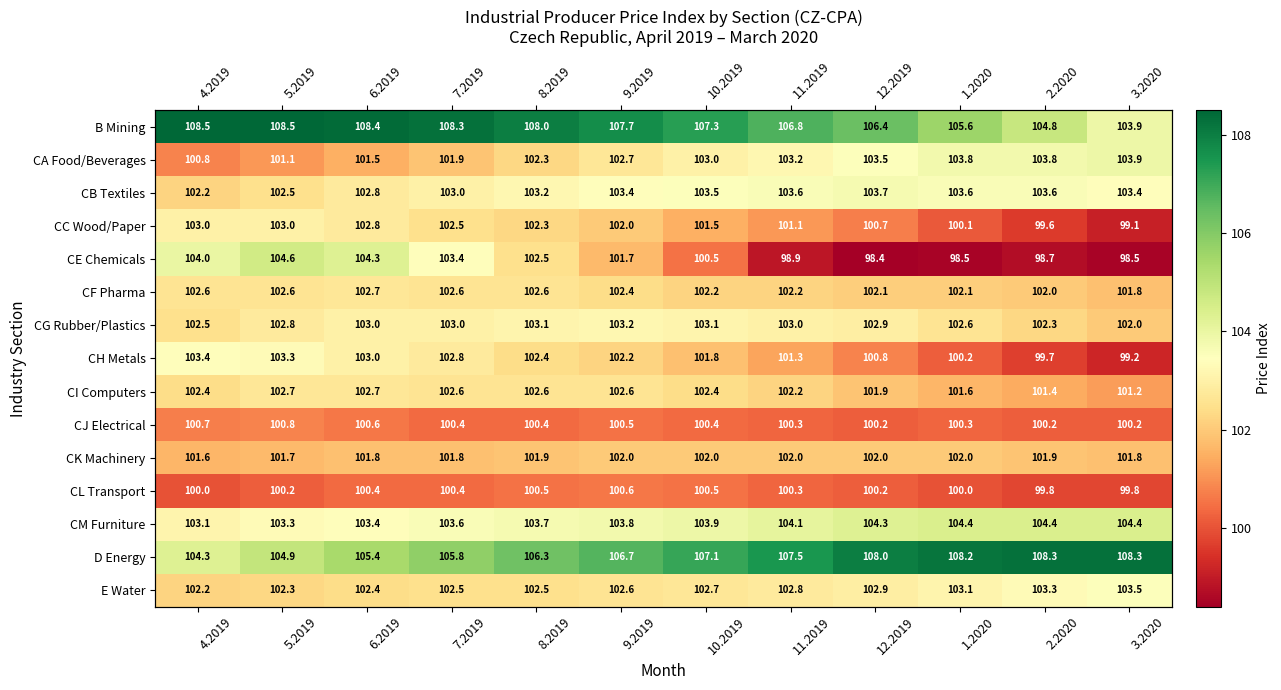

Rank the series by their maximum value, from lowest to highest.

CL Transport, CJ Electrical, CK Machinery, CF Pharma, CI Computers, CC Wood/Paper, CG Rubber/Plastics, CH Metals, E Water, CB Textiles, CA Food/Beverages, CM Furniture, CE Chemicals, D Energy, B Mining